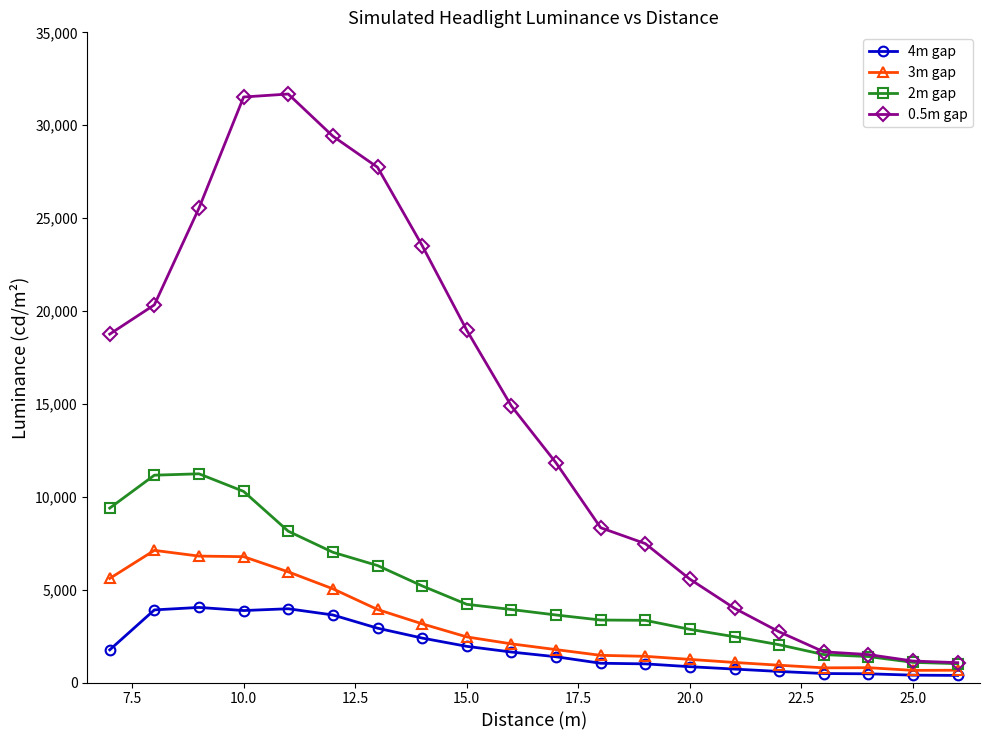

List the series in order of their peak value, highest first.

0.5m gap, 2m gap, 3m gap, 4m gap